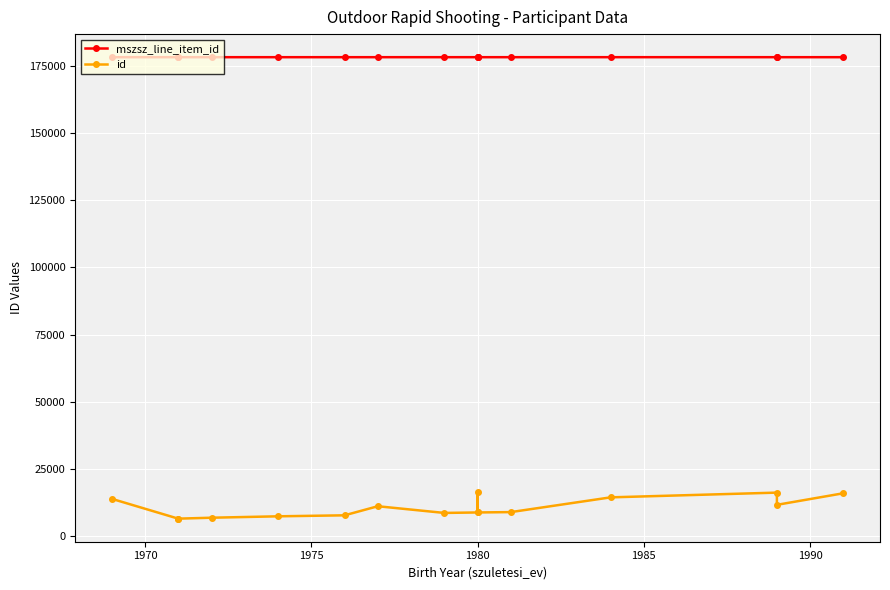

At which label does mszsz_line_item_id reach its peak?

1975